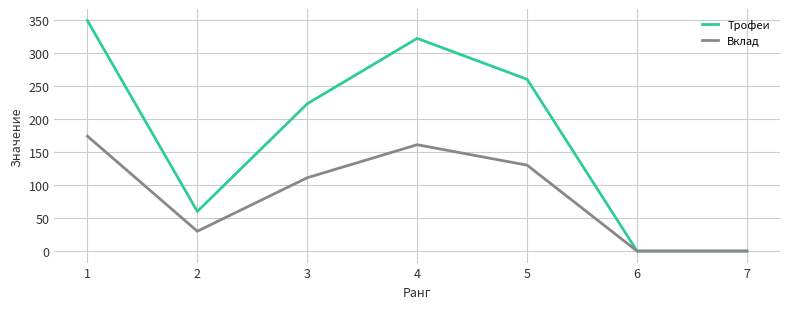

How many lines are shown in the chart?

2